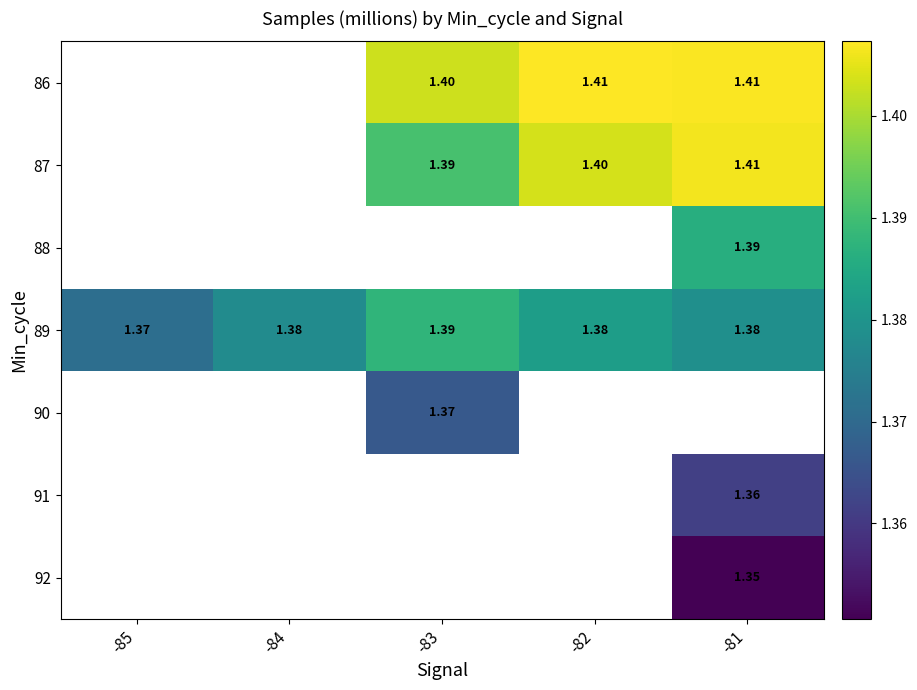

What is the maximum value shown in the chart?

1.4